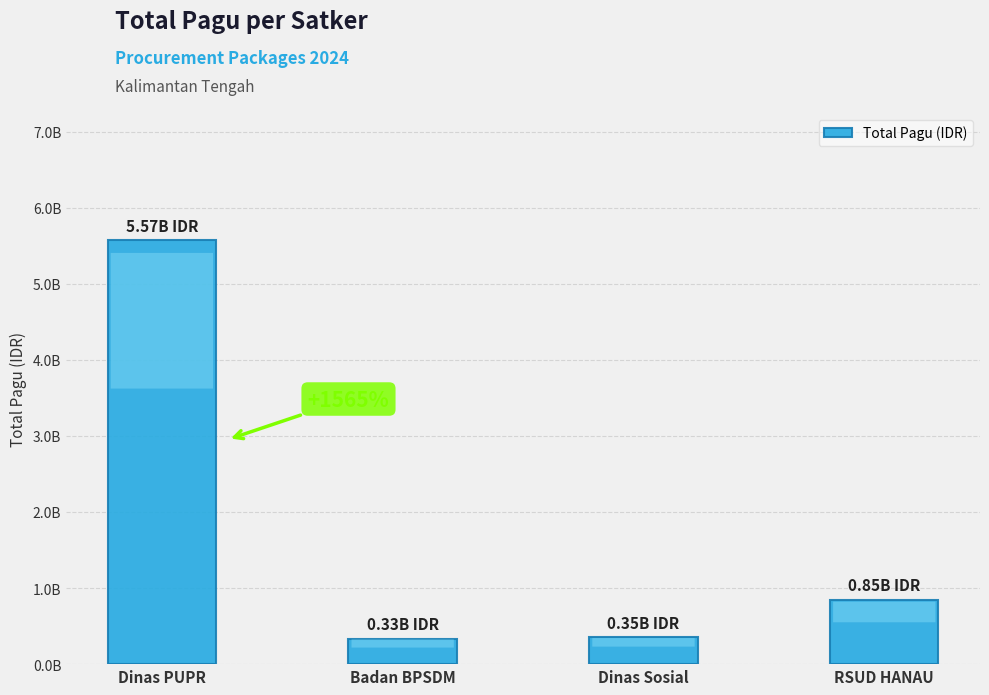

What is the difference between the maximum and minimum values?

5238105969